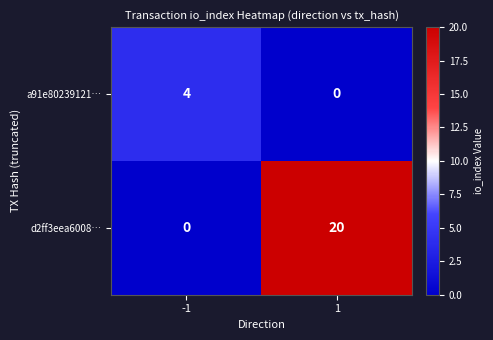

What is the approximate value of a91e80239121… at -1?

4